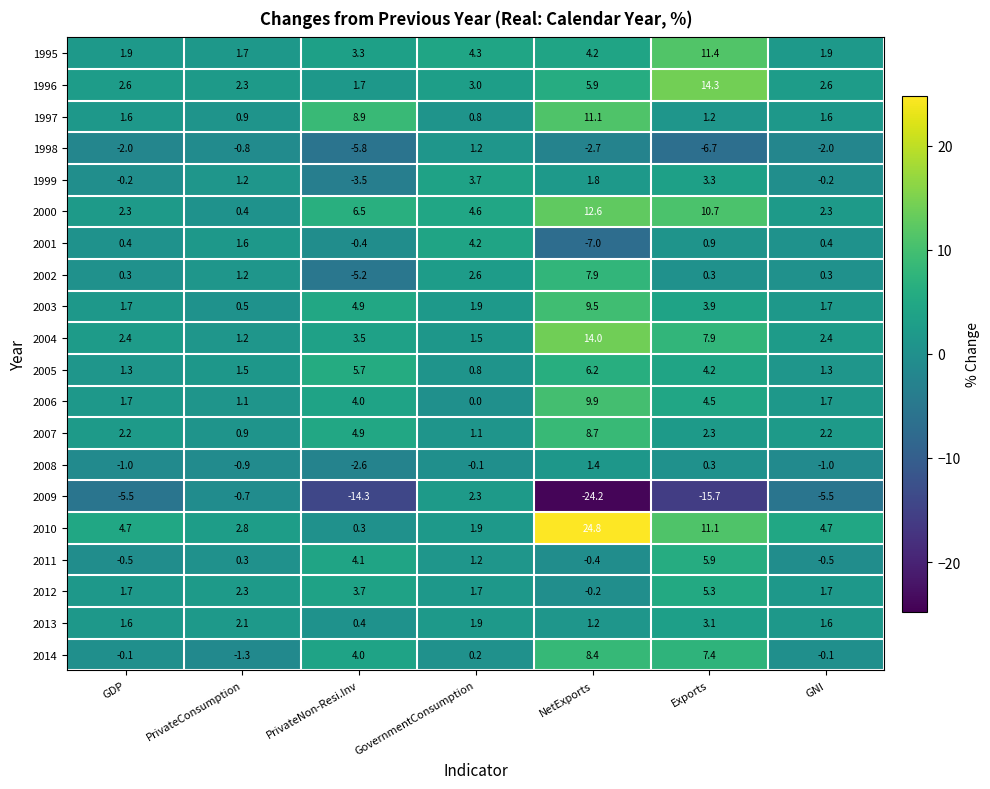

What value does the 2007 series have at NetExports?

8.7